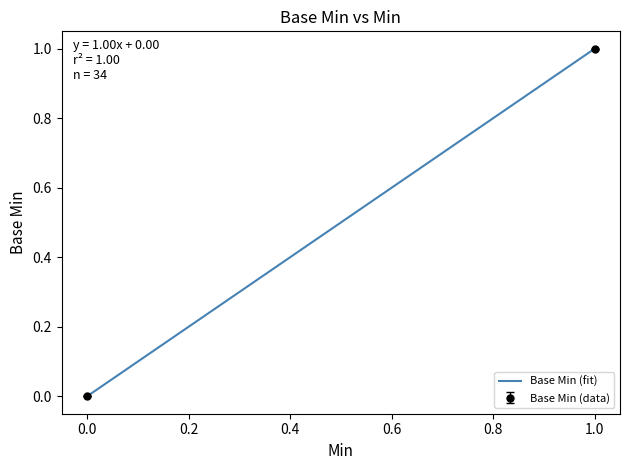

How many values exceed 0?

2